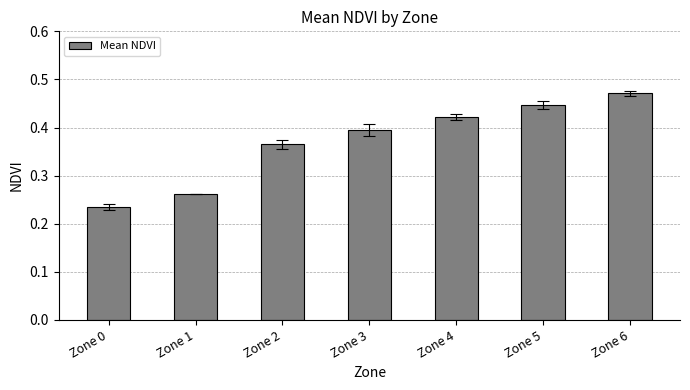

Is it true that the value at Zone 0 is 0.4?

False